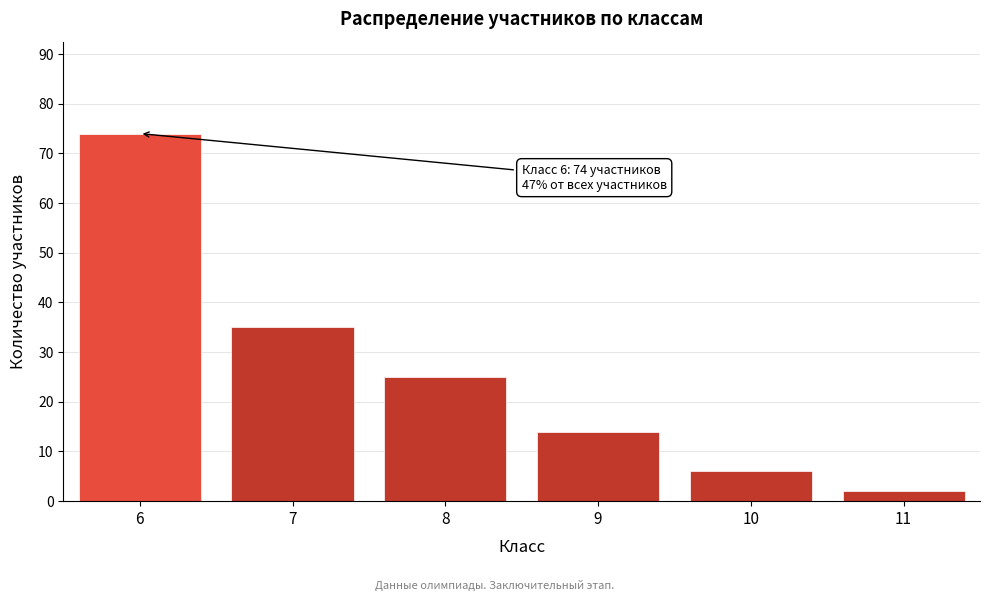

Reading left to right, list all the values displayed in this chart.

74	35	25	14	6	2